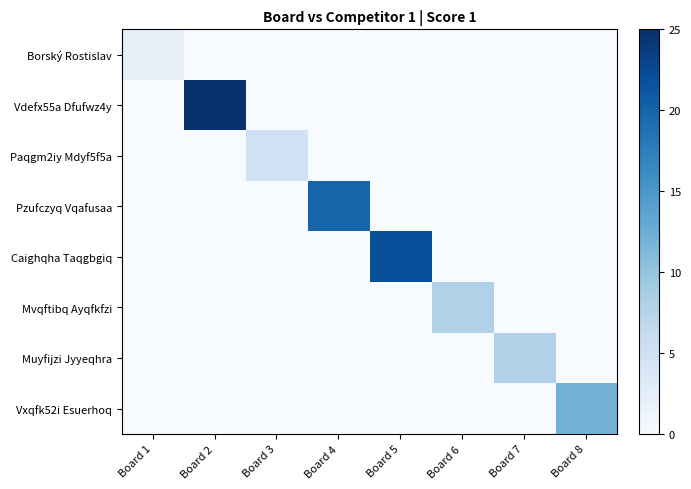

What is the total value across all series at Board 4?

20